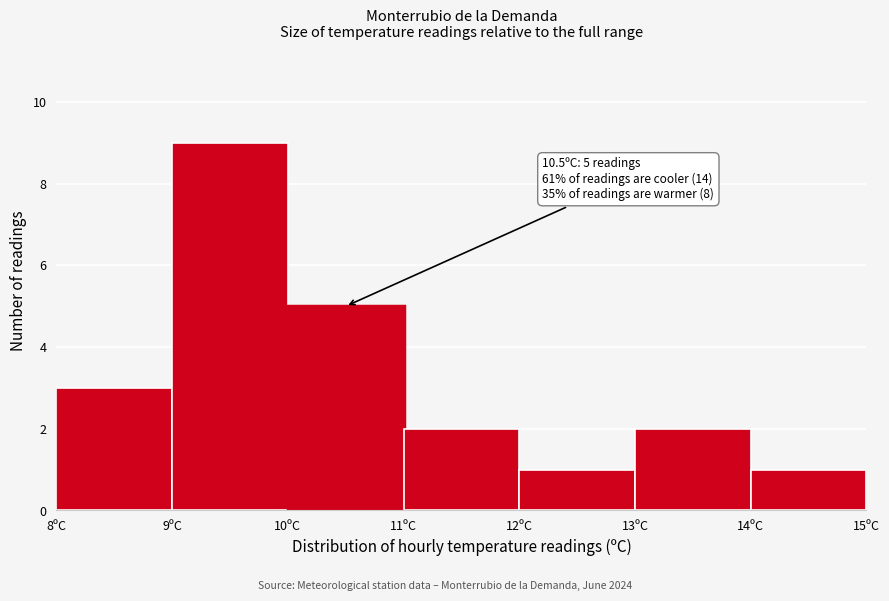

Over which range of the x-axis is the bar tallest?

9 to 10